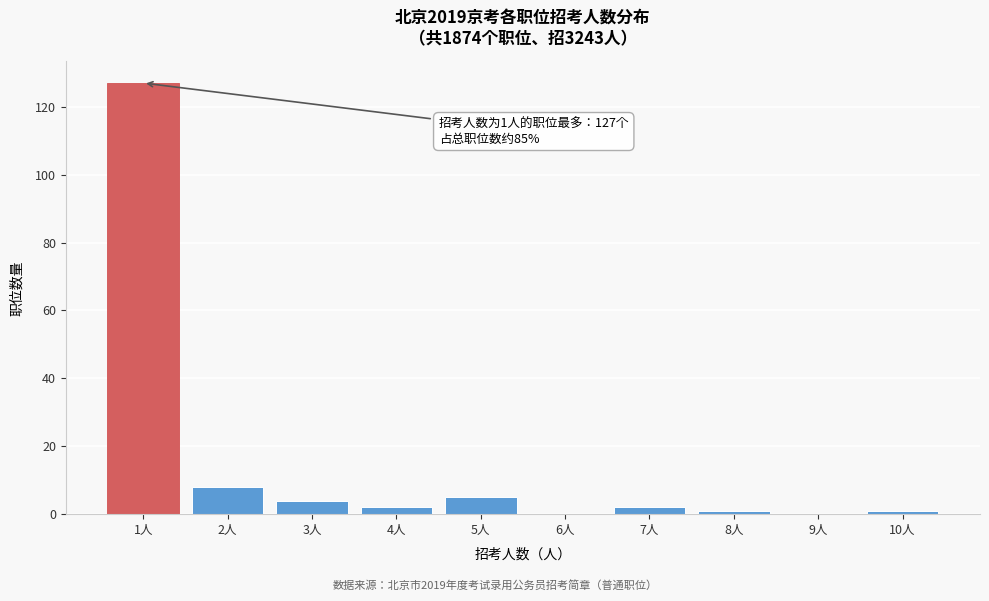

Reading left to right, list all the values displayed in this chart.

1人=127	2人=8	3人=4	4人=2	5人=5	6人=0	7人=2	8人=1	9人=0	10人=1